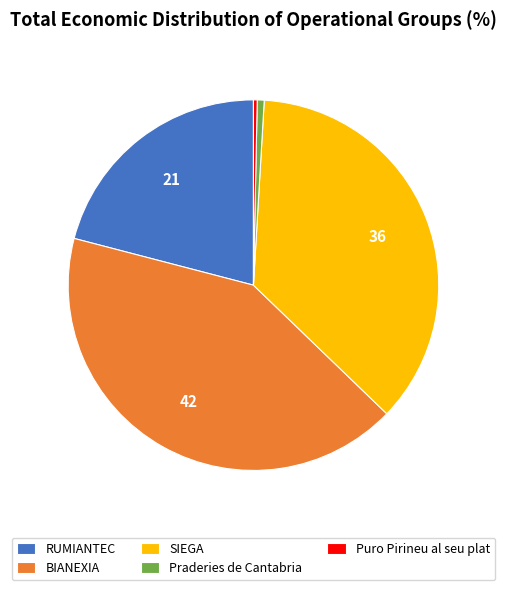

How many slices are in this pie chart?

5